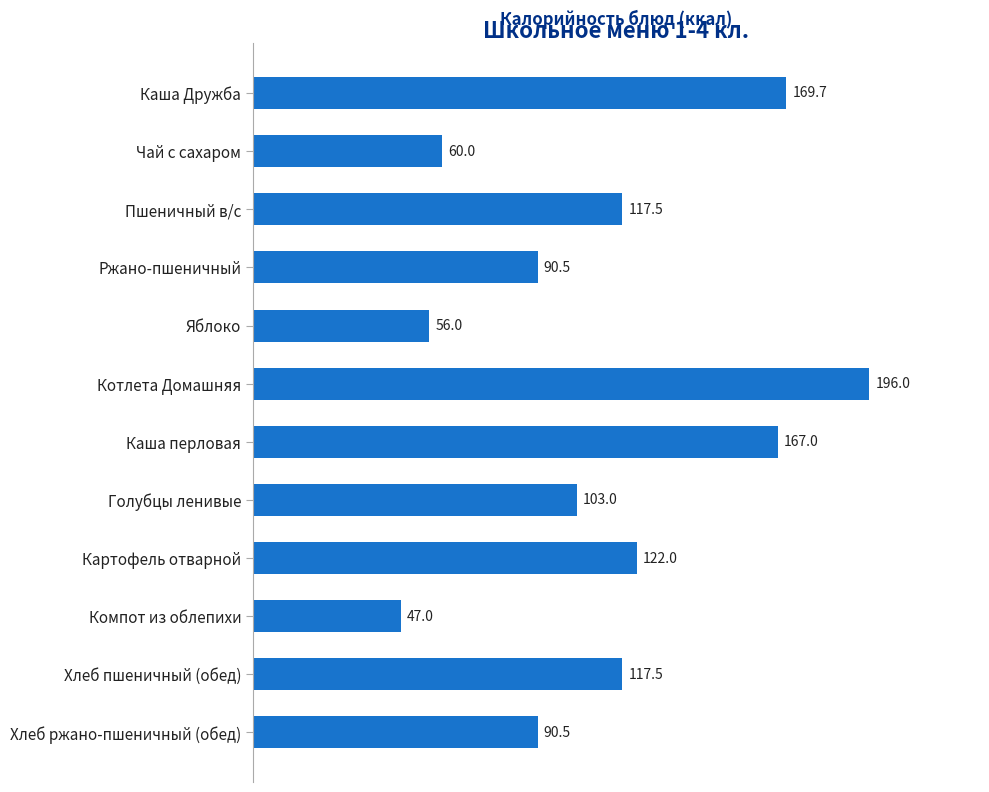

What is the sum of the values at Голубцы ленивые and Чай с сахаром?

163.0